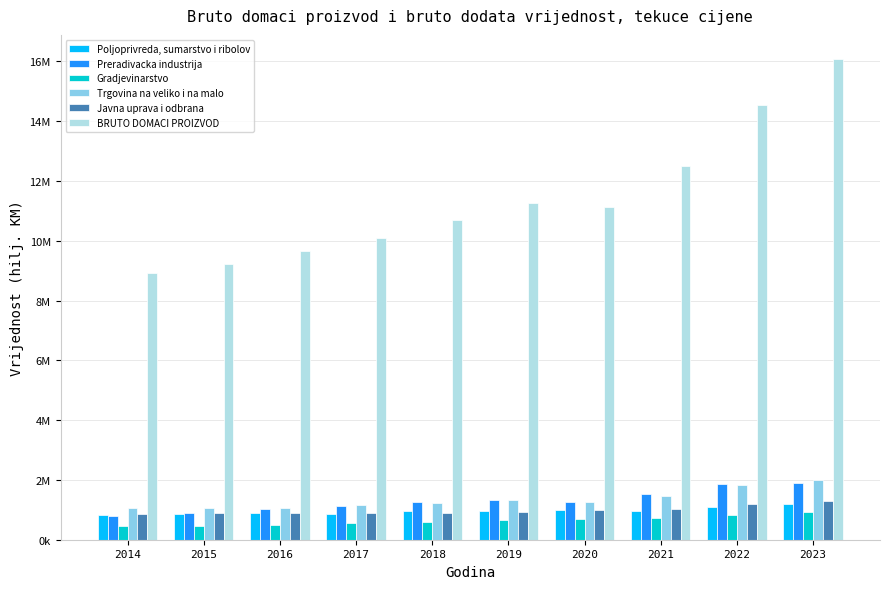

What are all the series names shown in the legend?

Poljoprivreda, sumarstvo i ribolov, Preradivacka industrija, Gradjevinarstvo, Trgovina na veliko i na malo, Javna uprava i odbrana, BRUTO DOMACI PROIZVOD